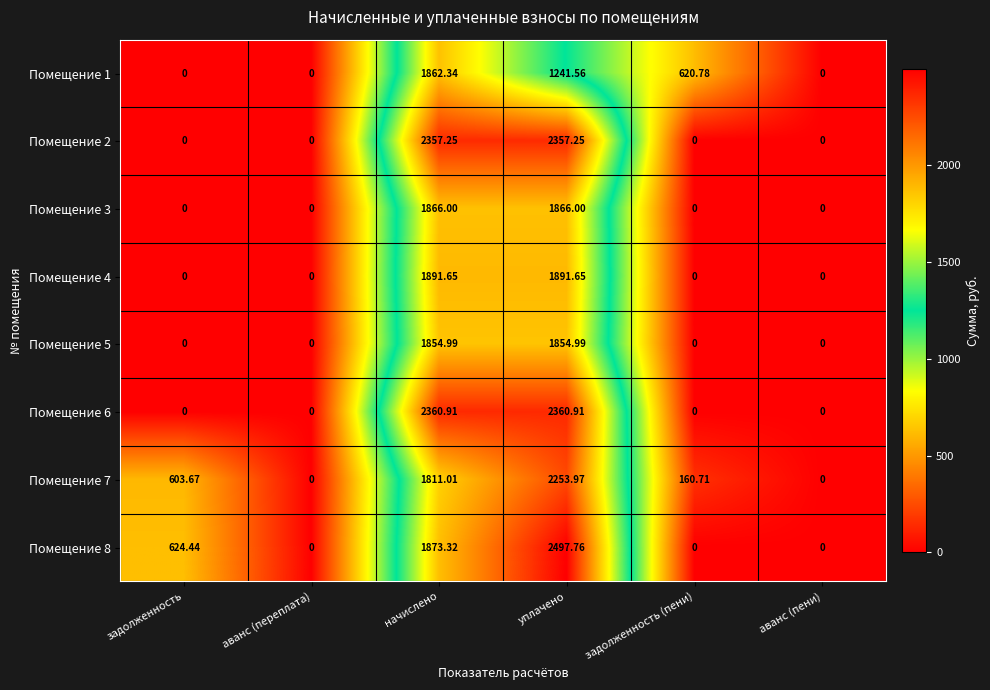

At which label does Помещение 1 first exceed 620?

начислено